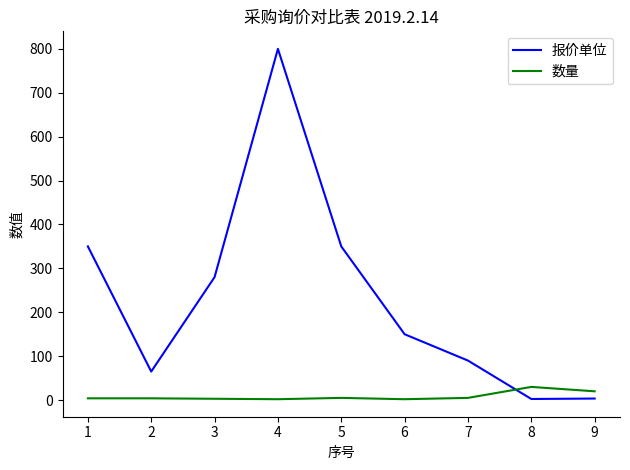

Between which two adjacent categories do 数量 and 报价单位 first intersect?

7 and 8